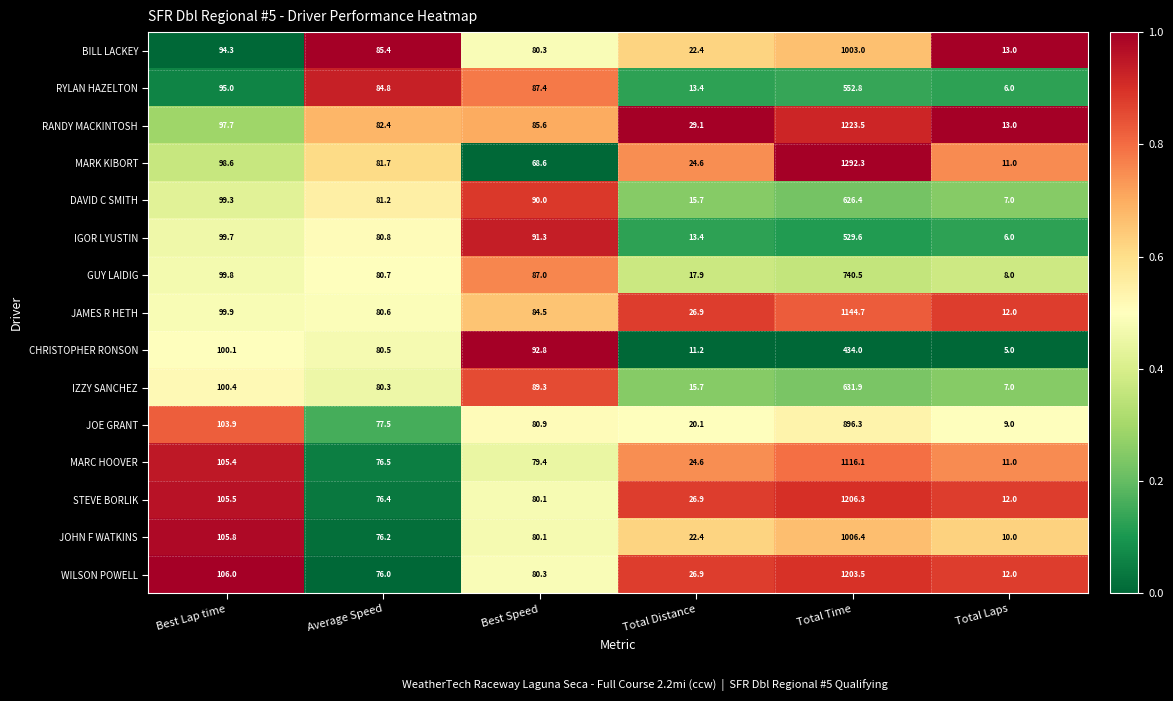

Count the number of categories in the chart.

6